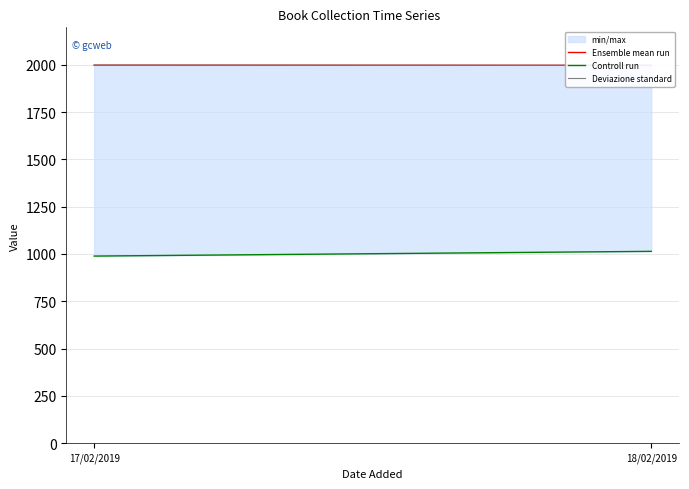

Does the chart display data point markers on the line(s)?

No